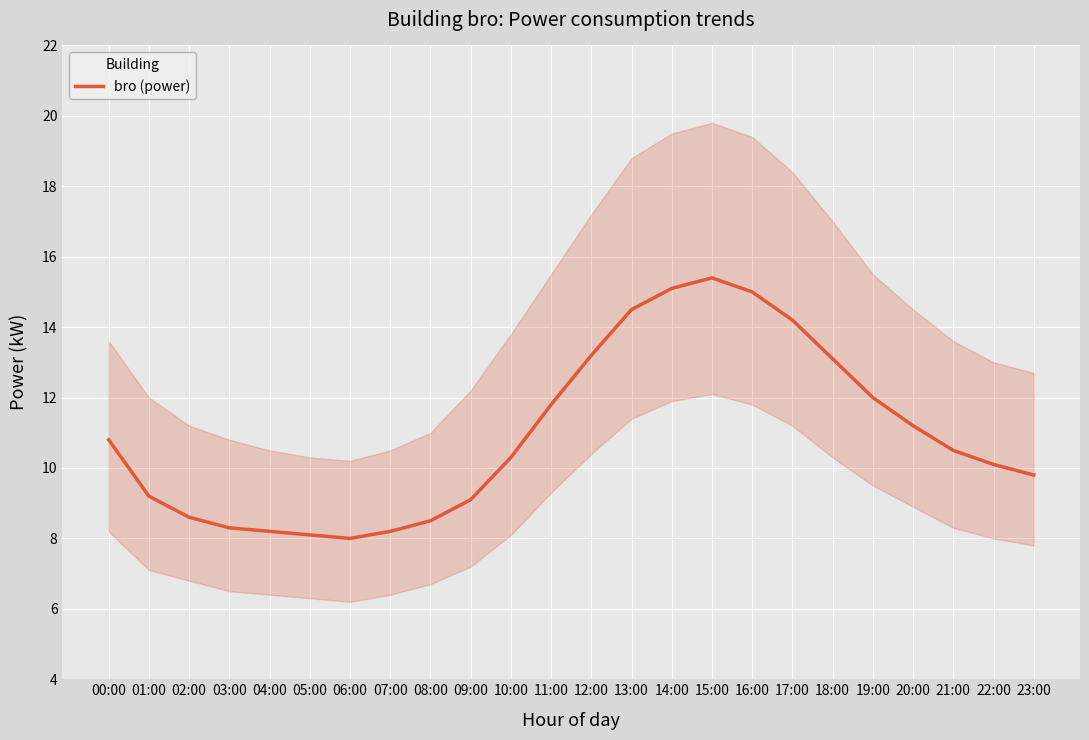

Reading left to right, list all the values displayed in this chart.

00:00=10.8	01:00=9.2	02:00=8.6	03:00=8.3	04:00=8.2	05:00=8.1	06:00=8.0	07:00=8.2	08:00=8.5	09:00=9.1	10:00=10.3	11:00=11.8	12:00=13.2	13:00=14.5	14:00=15.1	15:00=15.4	16:00=15.0	17:00=14.2	18:00=13.1	19:00=12.0	20:00=11.2	21:00=10.5	22:00=10.1	23:00=9.8